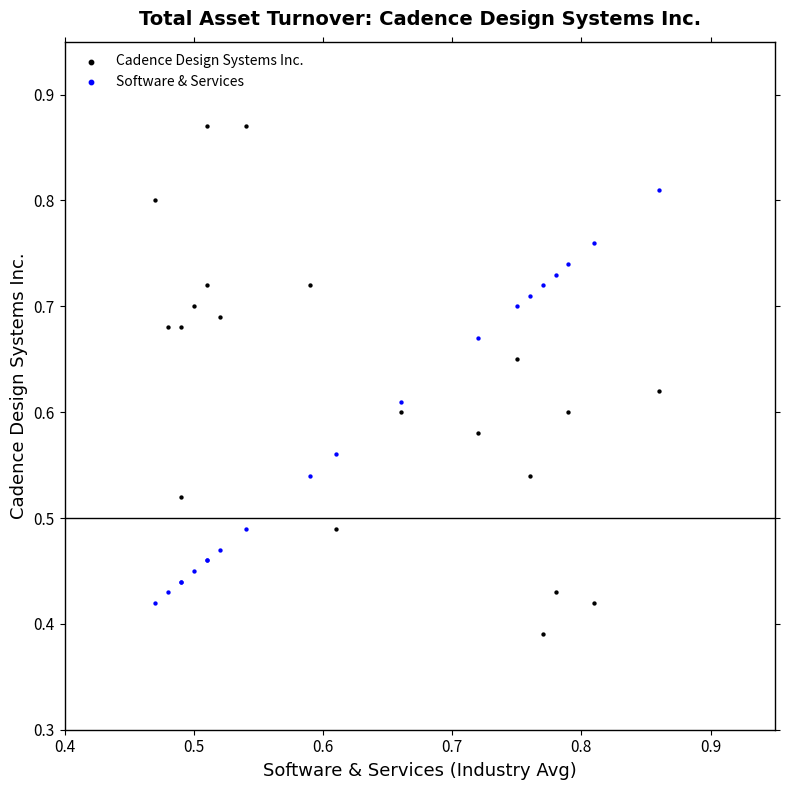

Which series reaches the maximum Y coordinate?

Cadence Design Systems Inc.